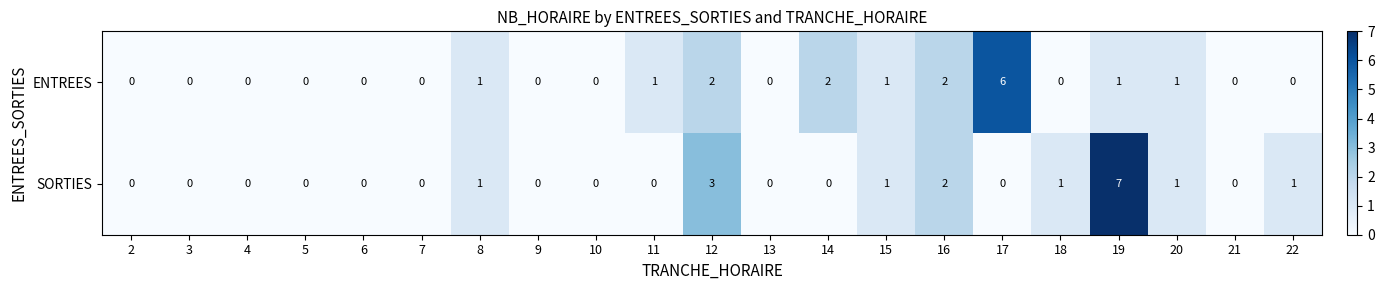

Is it true that SORTIES equals 0 at 17?

True